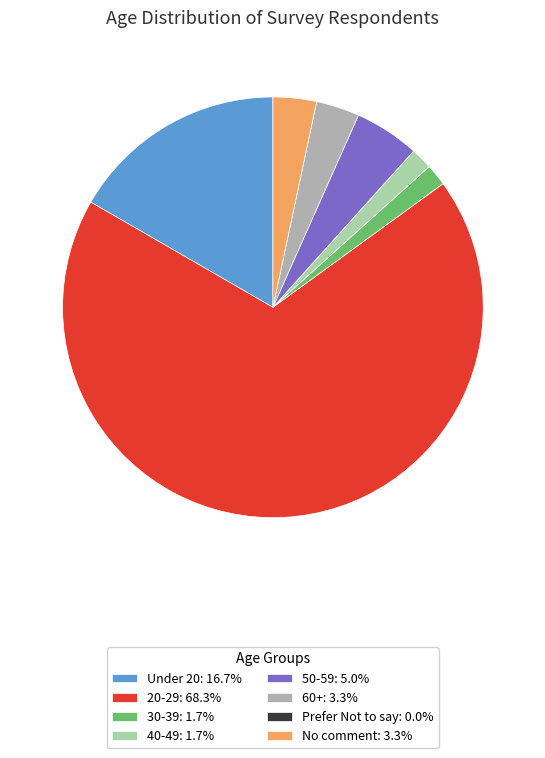

How many slices are in this pie chart?

8